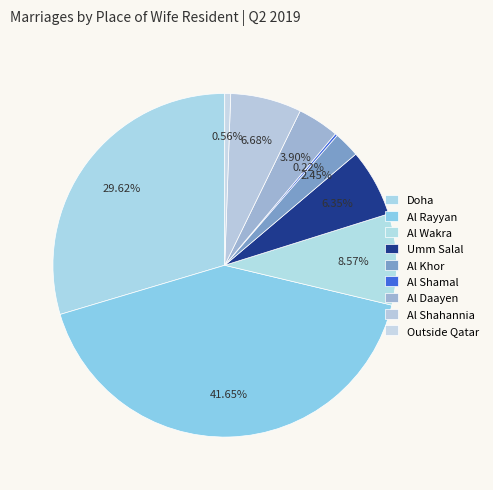

Which category has the biggest portion of the pie?

Al Rayyan